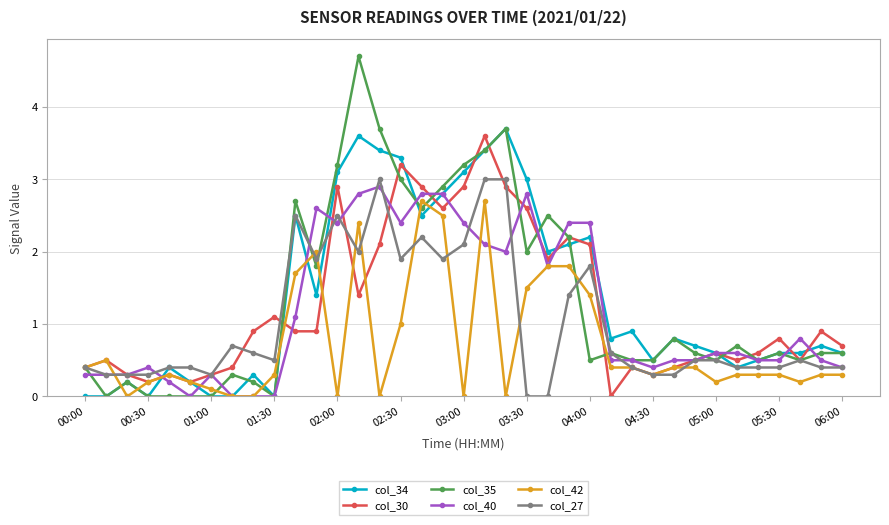

True or false: col_30 has more than 0 points higher than both neighbors.

True